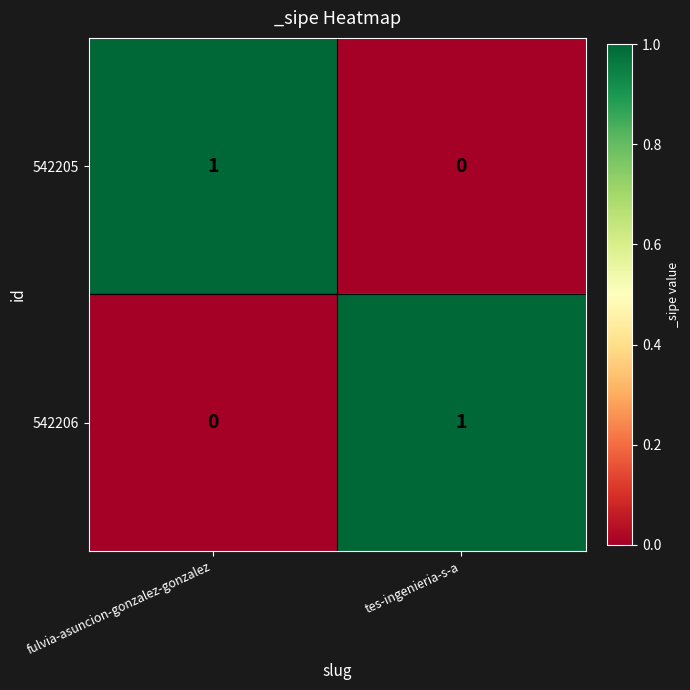

Reading left to right, list all the values displayed in this chart.

542205: 1	0
542206: 0	1